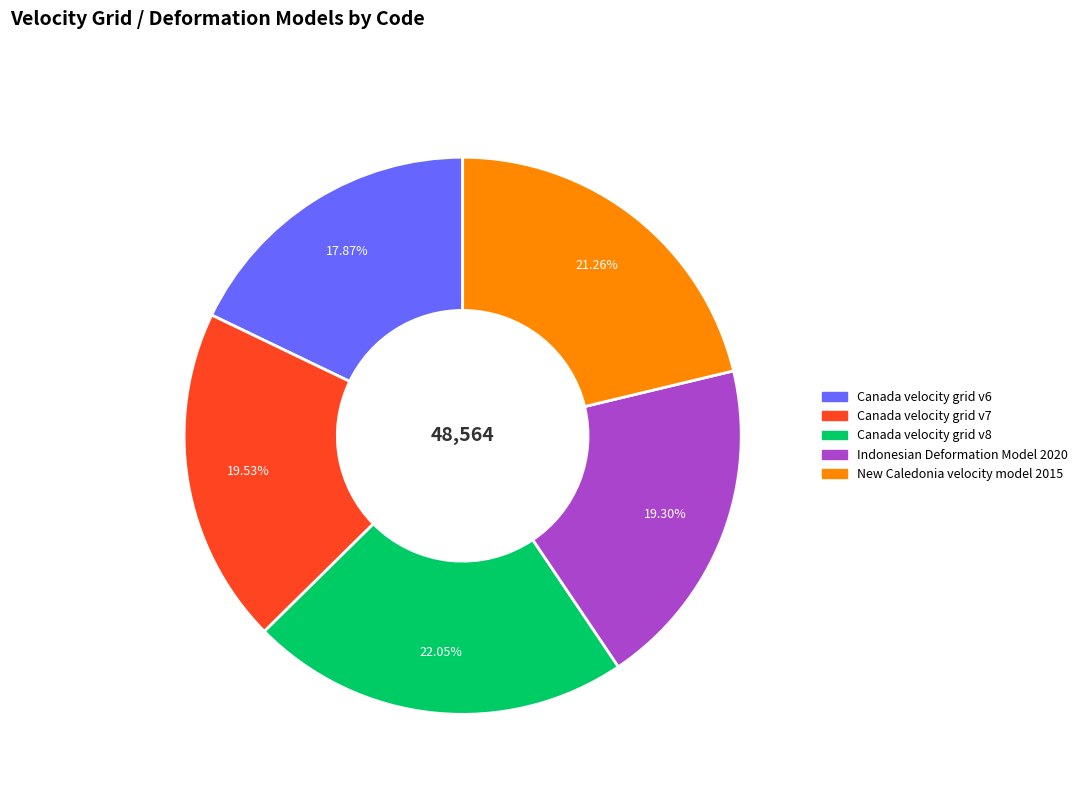

How many slices are in this pie chart?

5